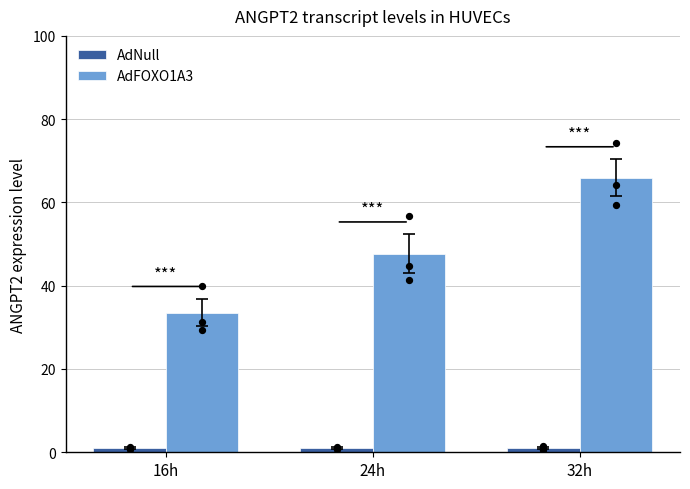

At how many categories does at least one series exceed 48?

1